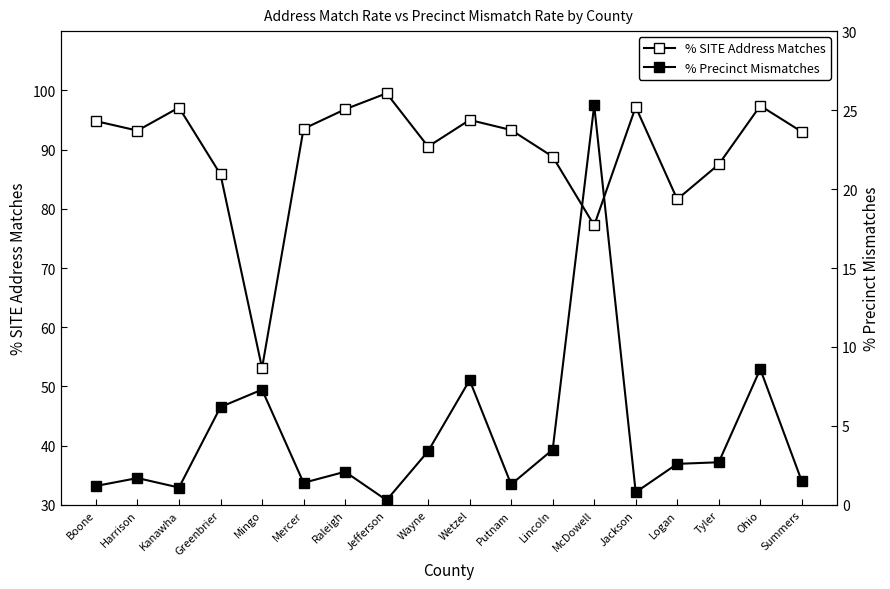

Which series has the largest total across all categories?

% SITE Address Matches